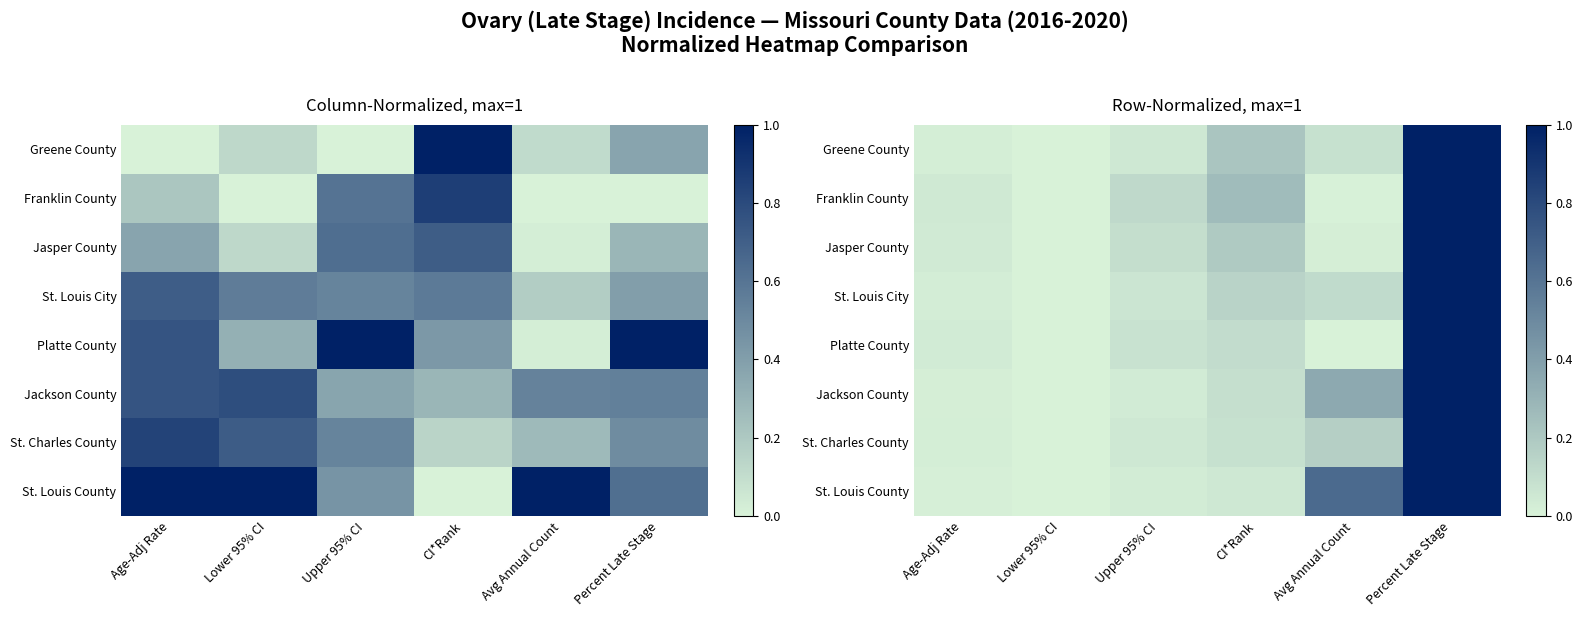

Which label corresponds to the largest value in the chart?

Percent Late Stage